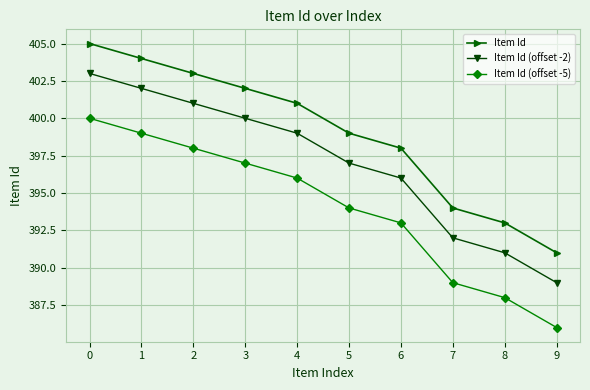

What is the sum of all Item Id (offset -5) values?

3940